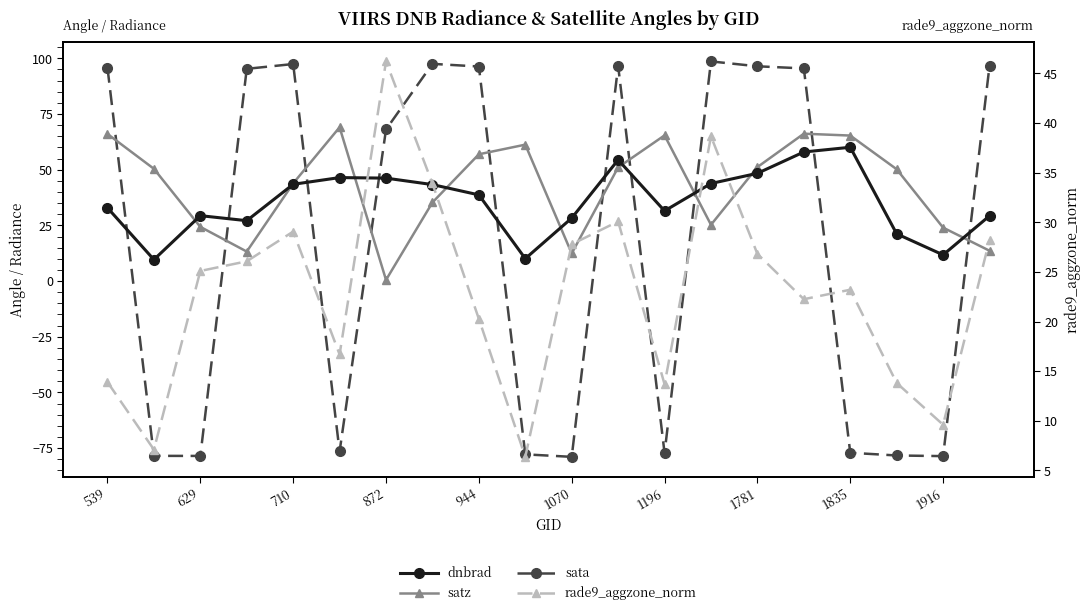

How many data points in sata are less than 95?

10